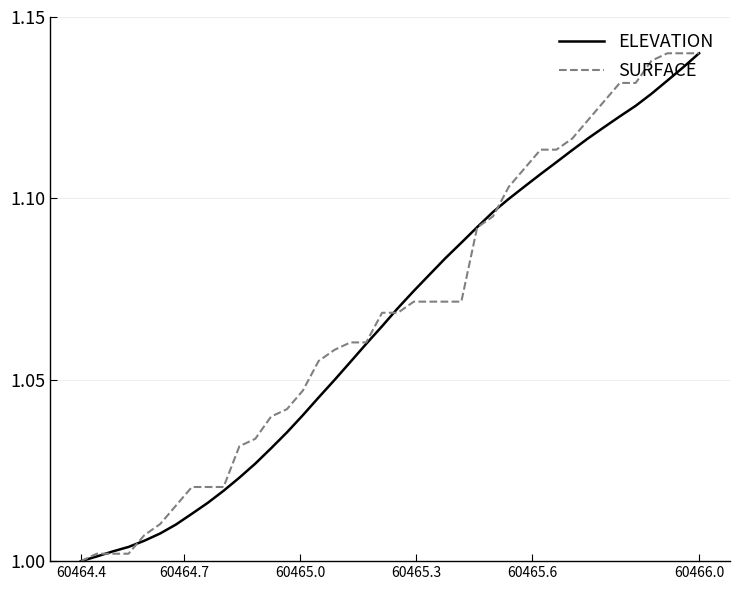

Which series has the largest total across all categories?

SURFACE